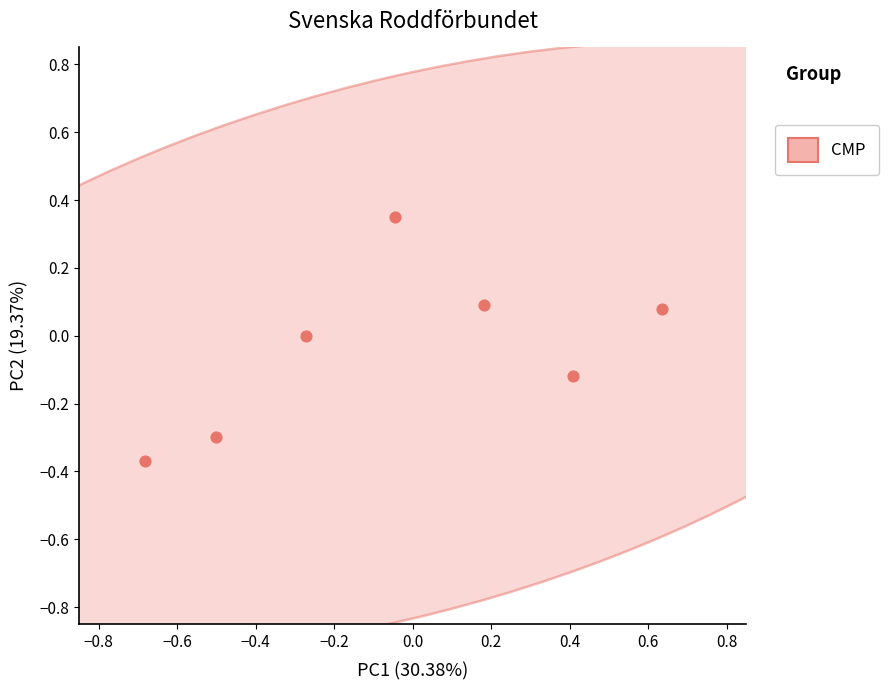

What is the range of Y values (max minus min)?

0.7